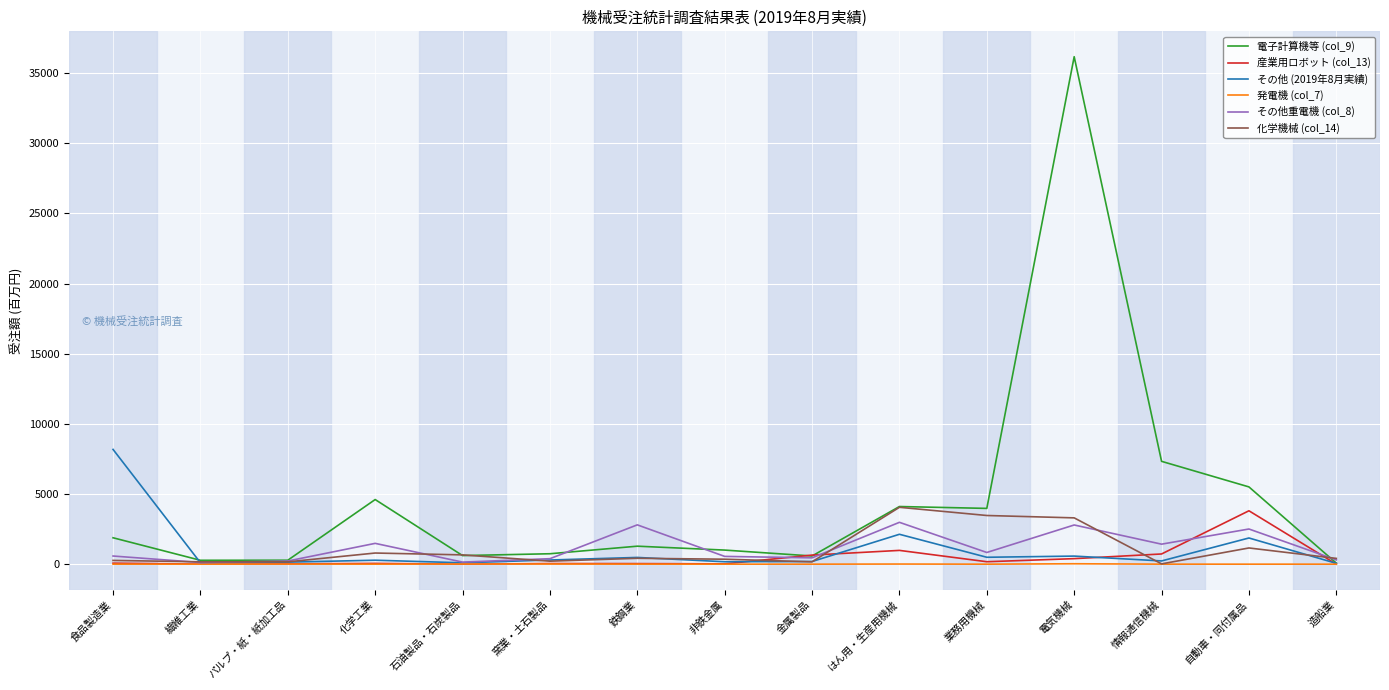

Is the value of 発電機 (col_7) at 窯業・土石製品 greater than the value of 産業用ロボット (col_13) at はん用・生産用機械?

No